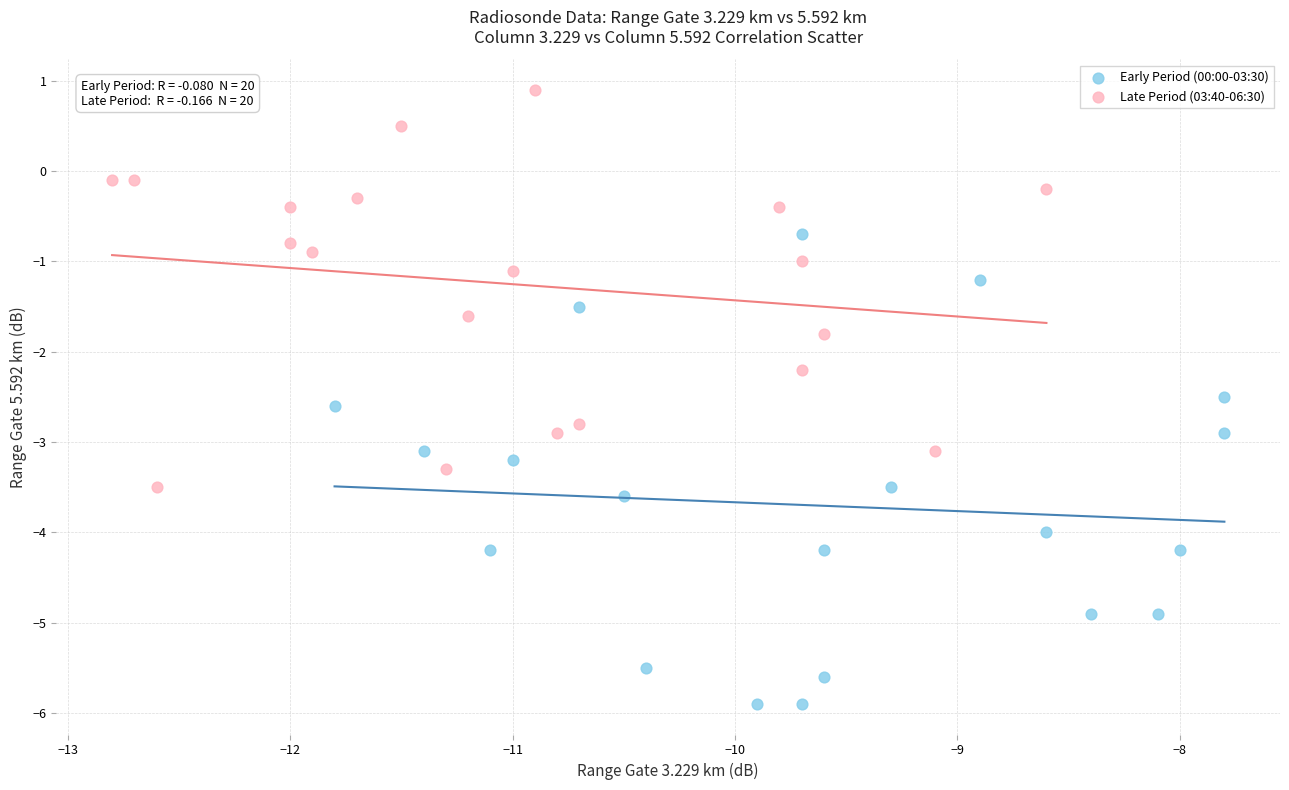

What are all the series names shown in the legend?

Early Period (00:00-03:30), Late Period (03:40-06:30)